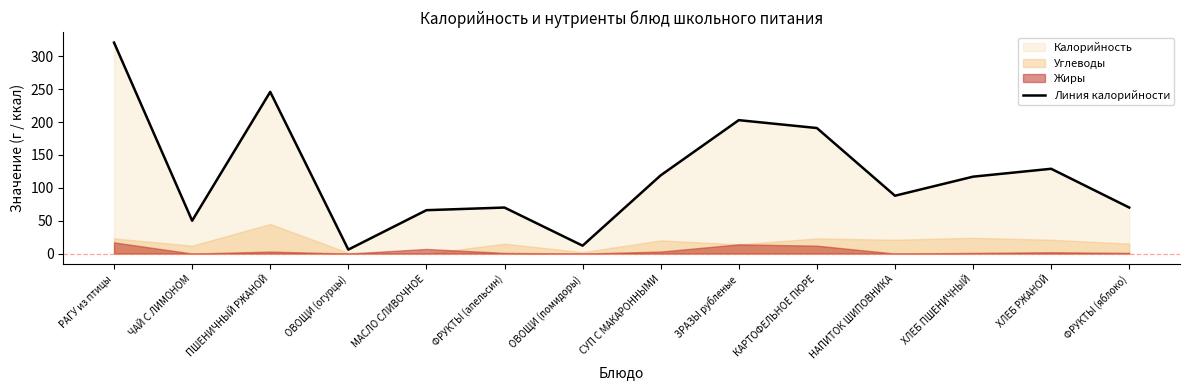

How many values are below 117?

7